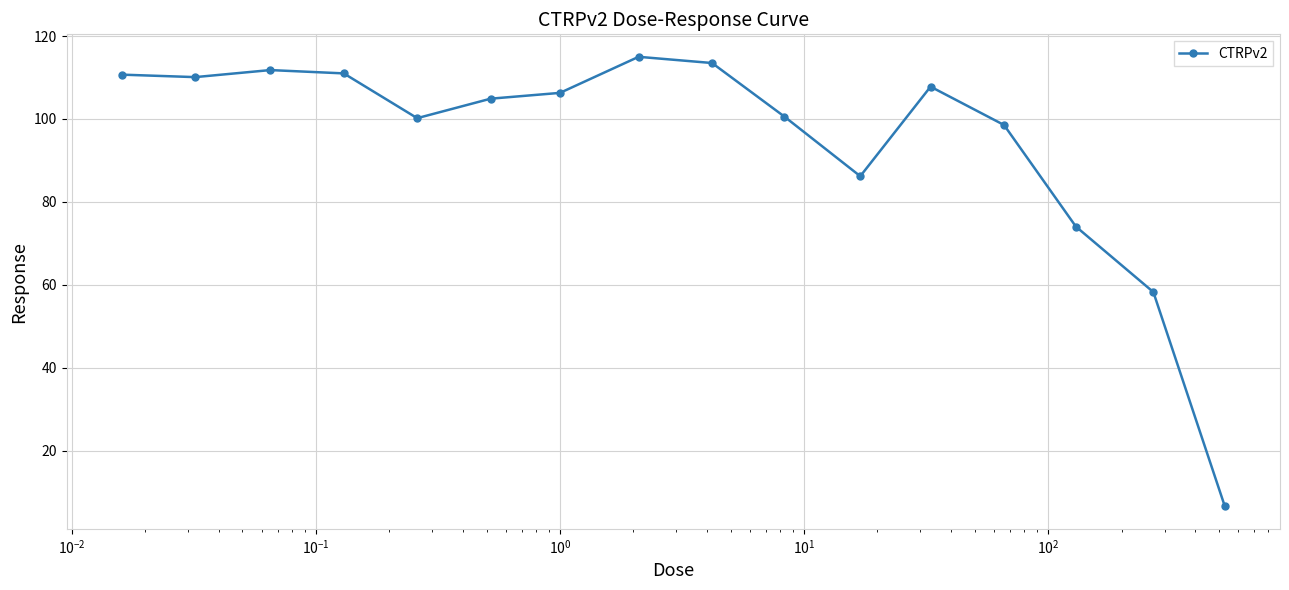

What is the greatest value displayed?

115.0